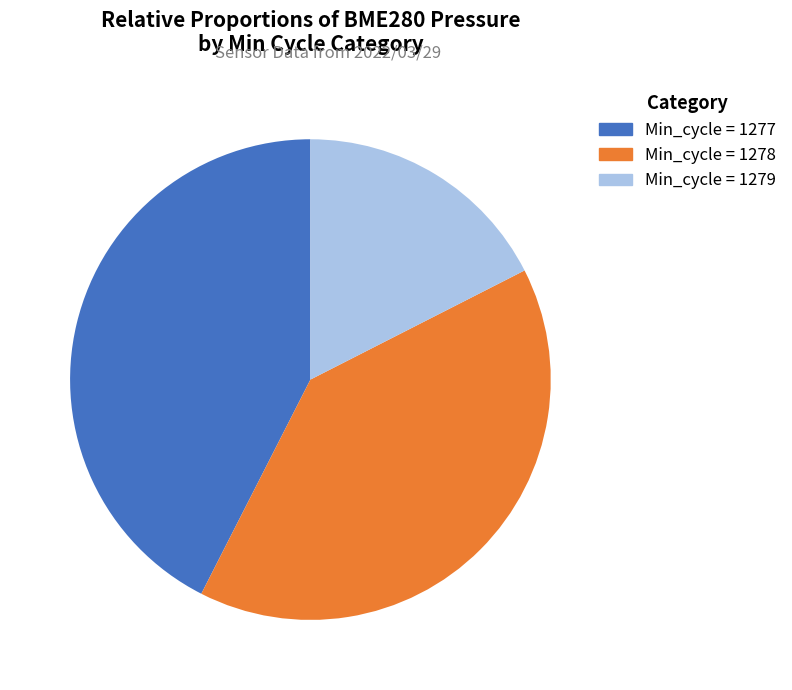

Does any single category account for the majority?

No